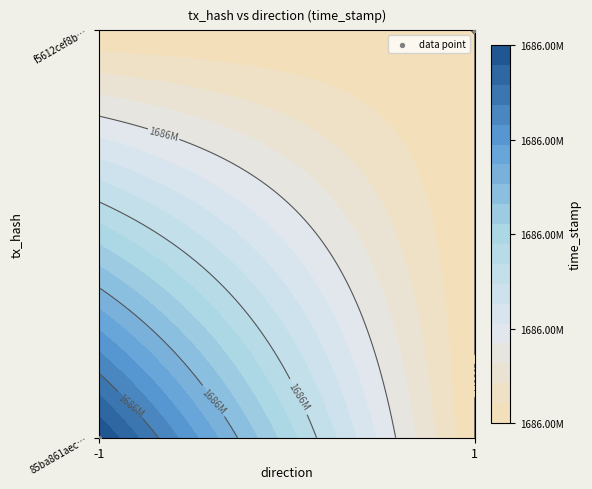

The value at -1 is 0. True or false?

False